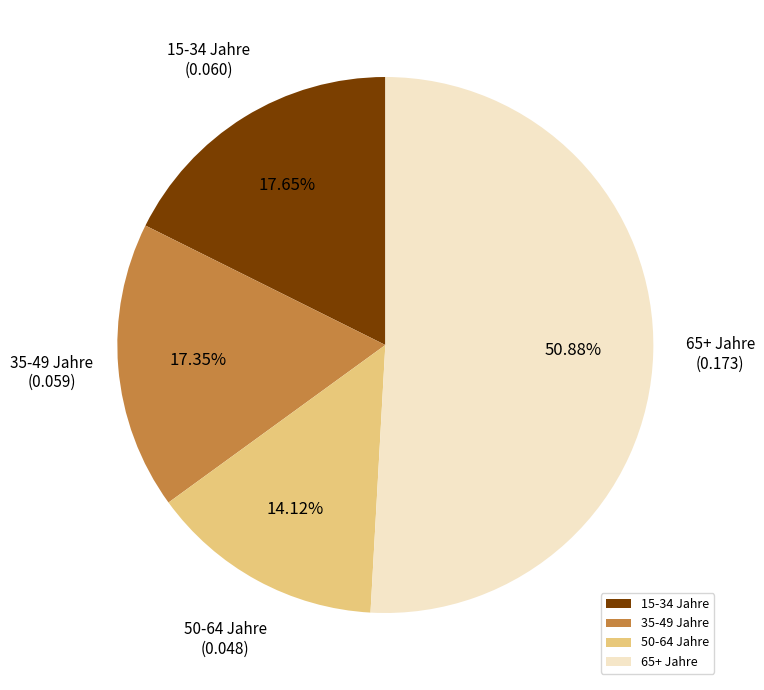

How many slices are in this pie chart?

4